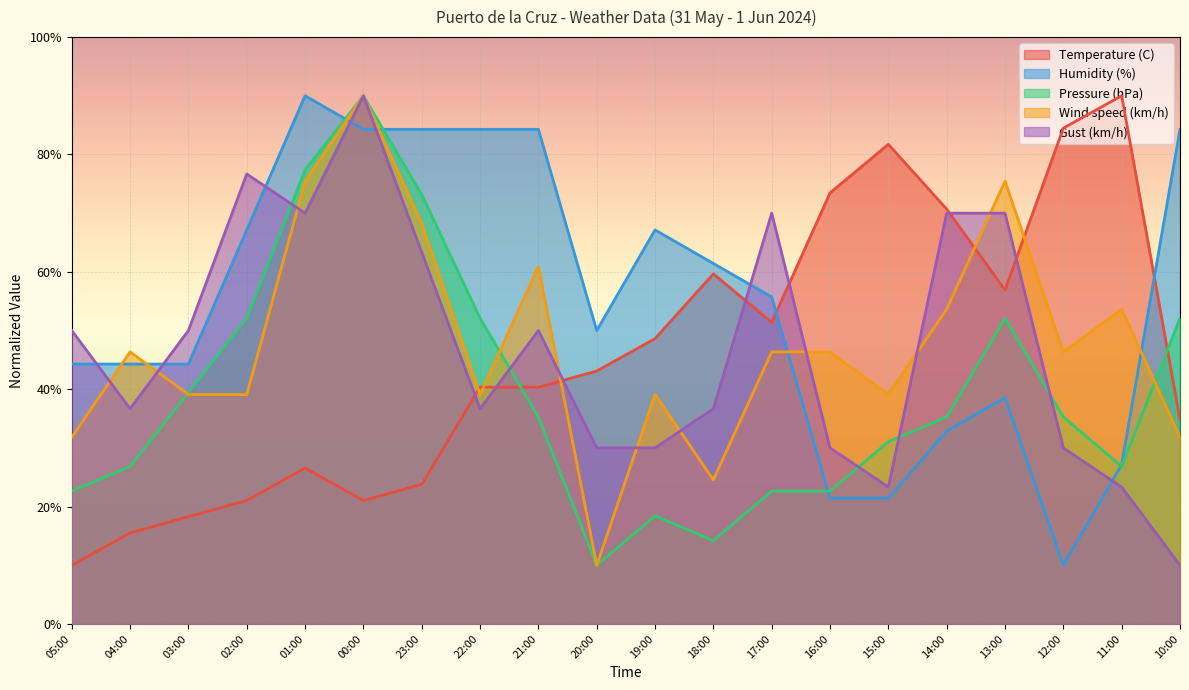

What is the difference between the maximum and second lowest values in the Gust (km/h) series?

66.7